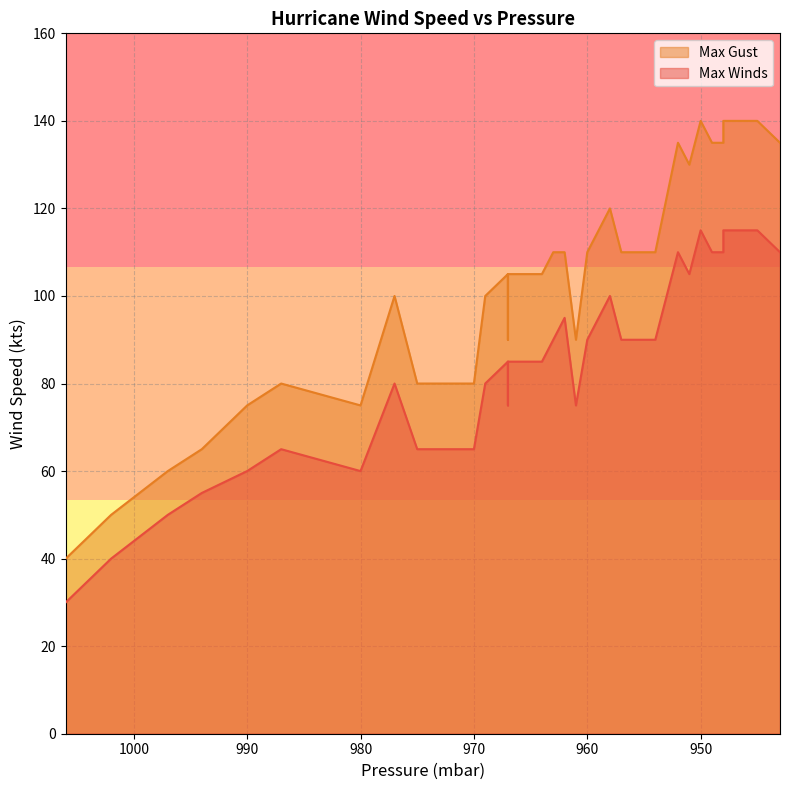

What is the minimum value for Max Winds?

30